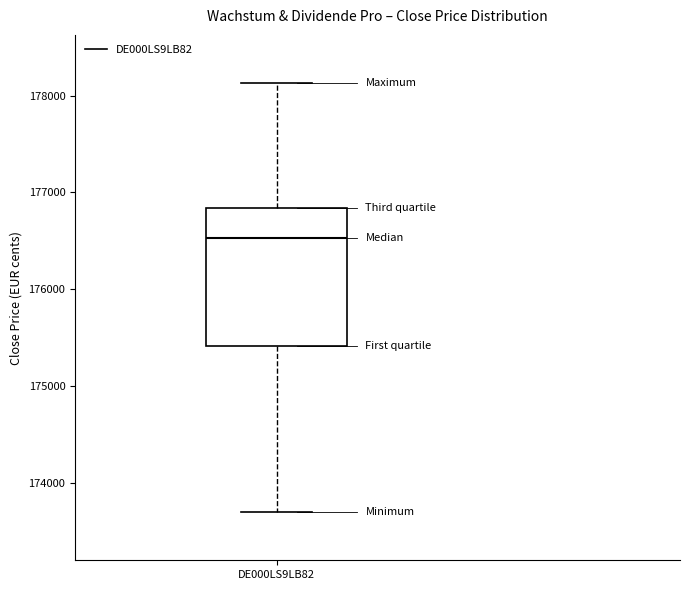

Read this box plot against the y-axis: the position of the median line, the range covered by the box, and the ends of both whiskers. The values are not printed on the chart, so give them approximately, as read against the axis.

median 176500, box 175400 to 176800, whiskers 173700 to 178100